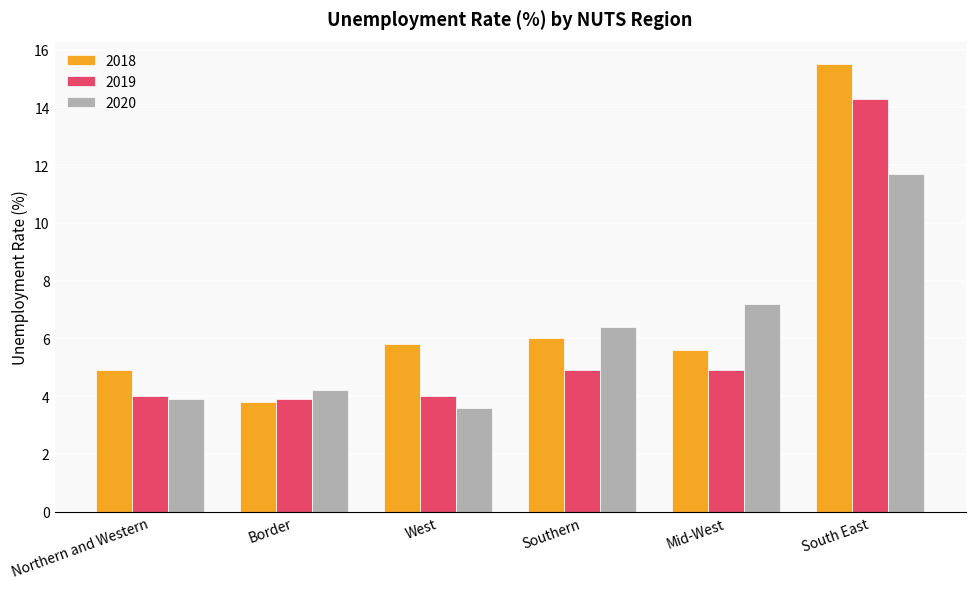

True or false: 2020 has a value of 2.2 at West.

False